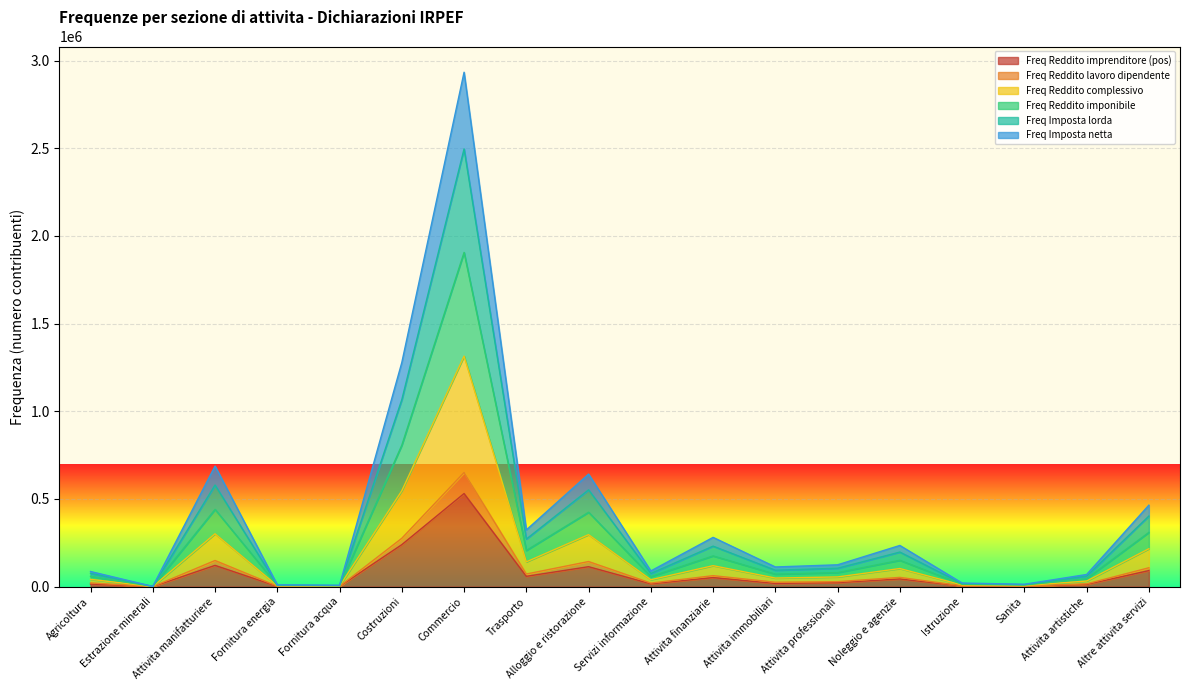

Count the number of categories in the chart.

18